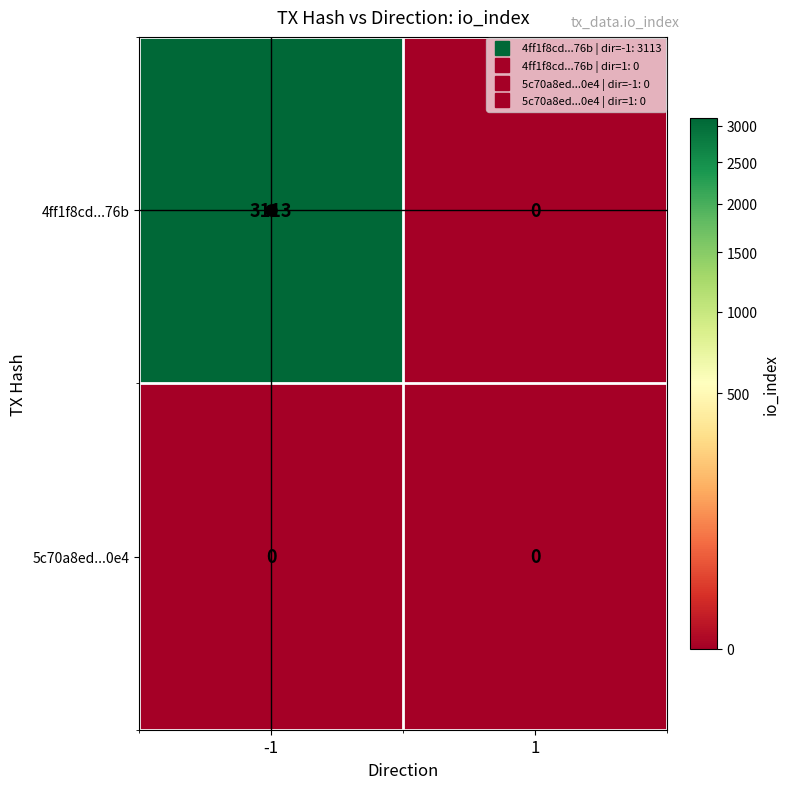

What is the sum of all 4ff1f8cd...76b values?

3113